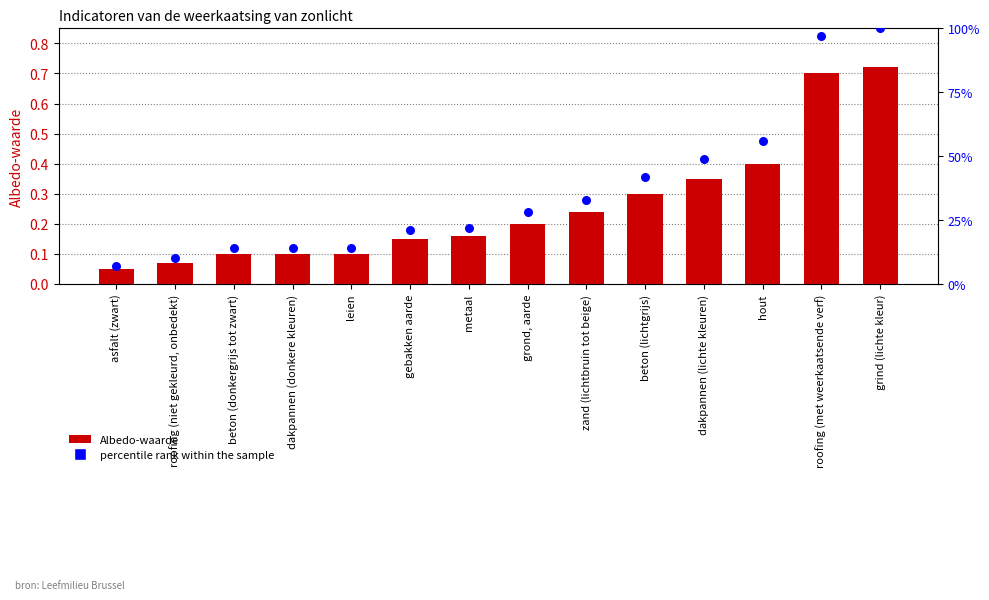

Which series has the widest spread of Y values?

percentile rank within the sample